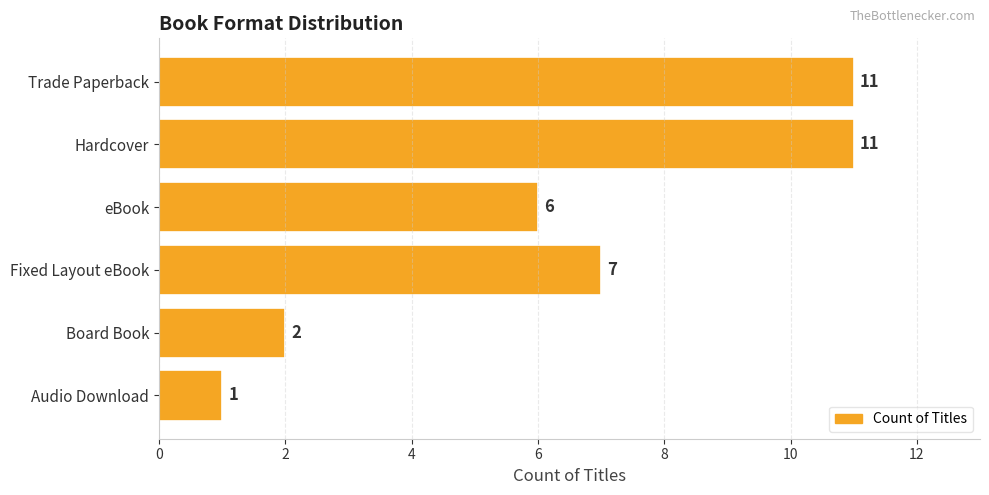

At which label is the value closest to 6?

eBook